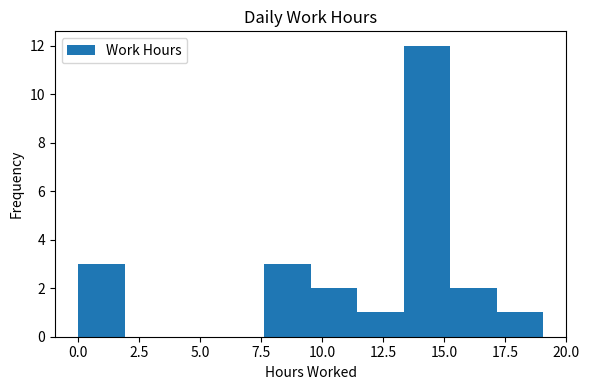

Read against the x-axis, roughly where is the centre of the tallest bar?

14.5